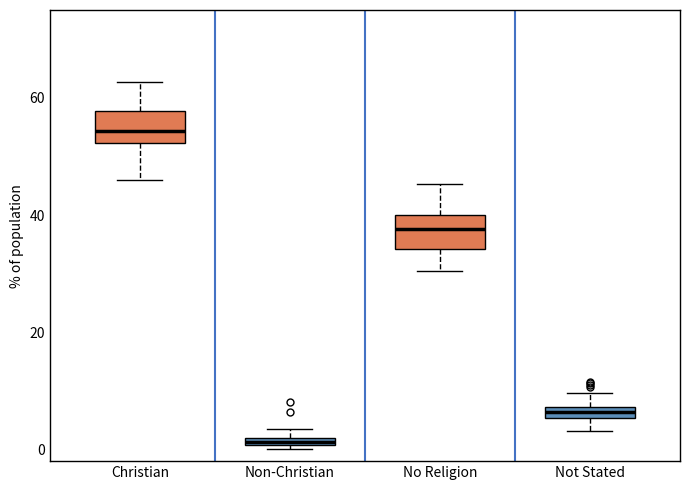

Which box's median line is the lowest?

Non-Christian